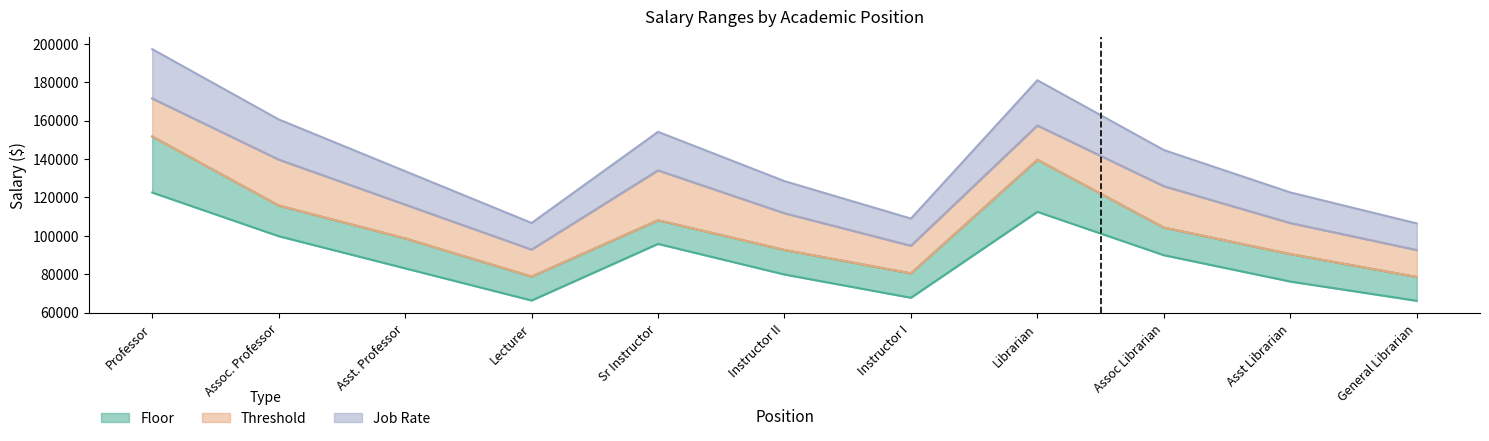

How many values in the Floor series exceed 83008?

5